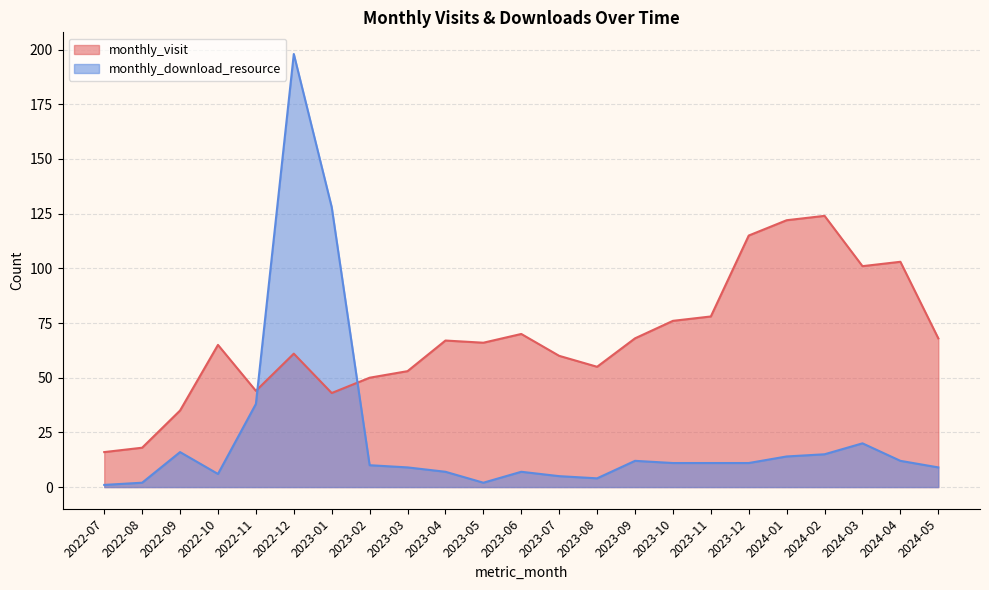

What are all the series names shown in the legend?

monthly_visit, monthly_download_resource